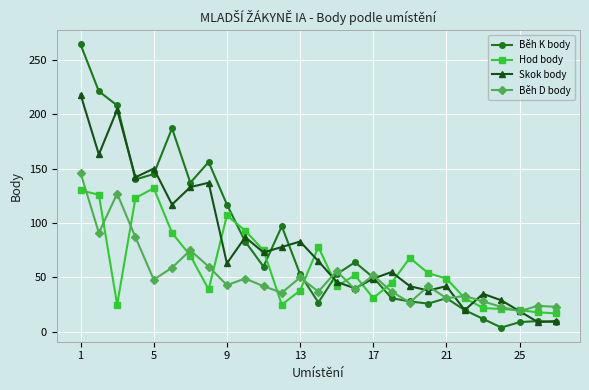

True or false: Skok body has more than 2 points higher than both neighbors.

True